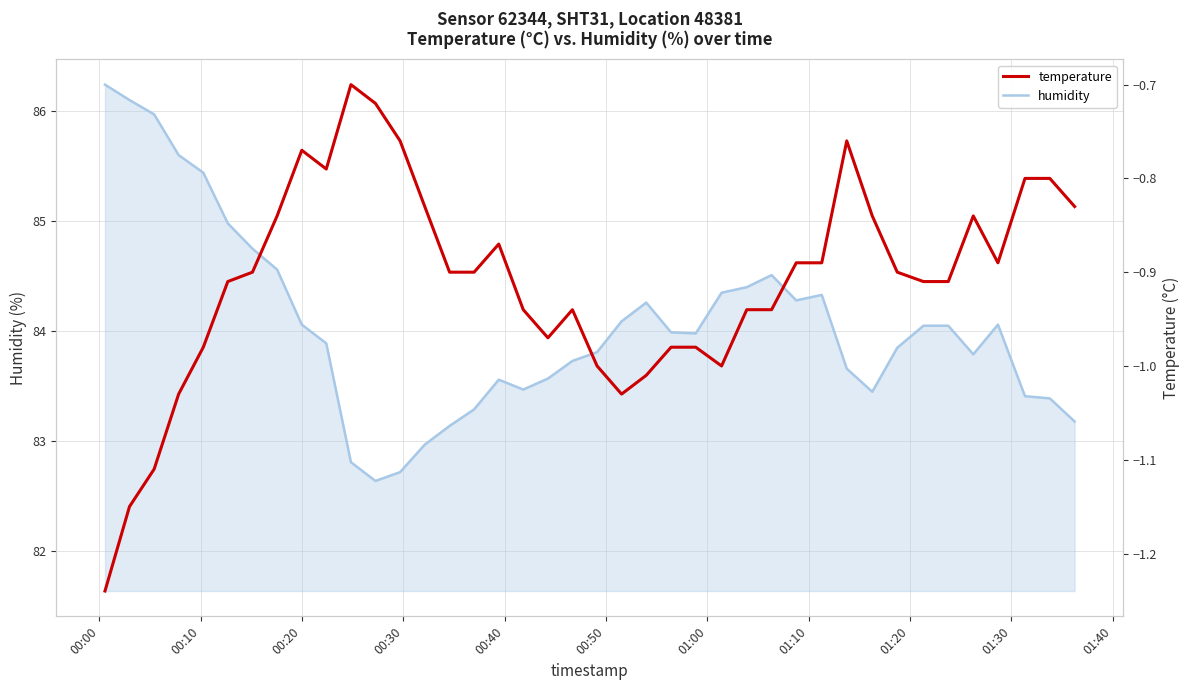

What is the value of the temperature point at the 12th from the left?

-0.7